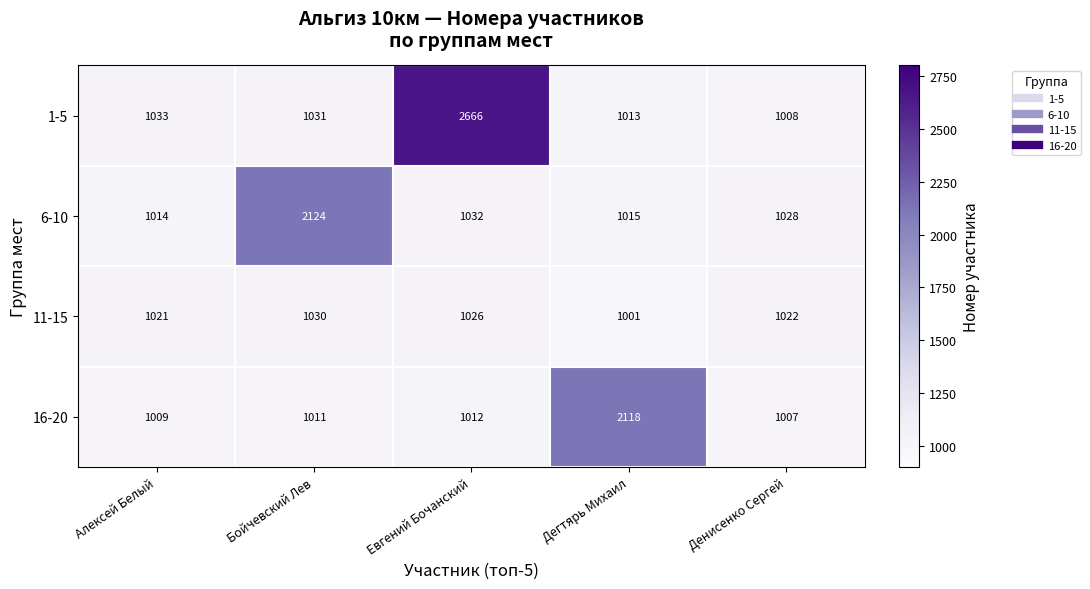

At how many categories does at least one series exceed 1341?

3